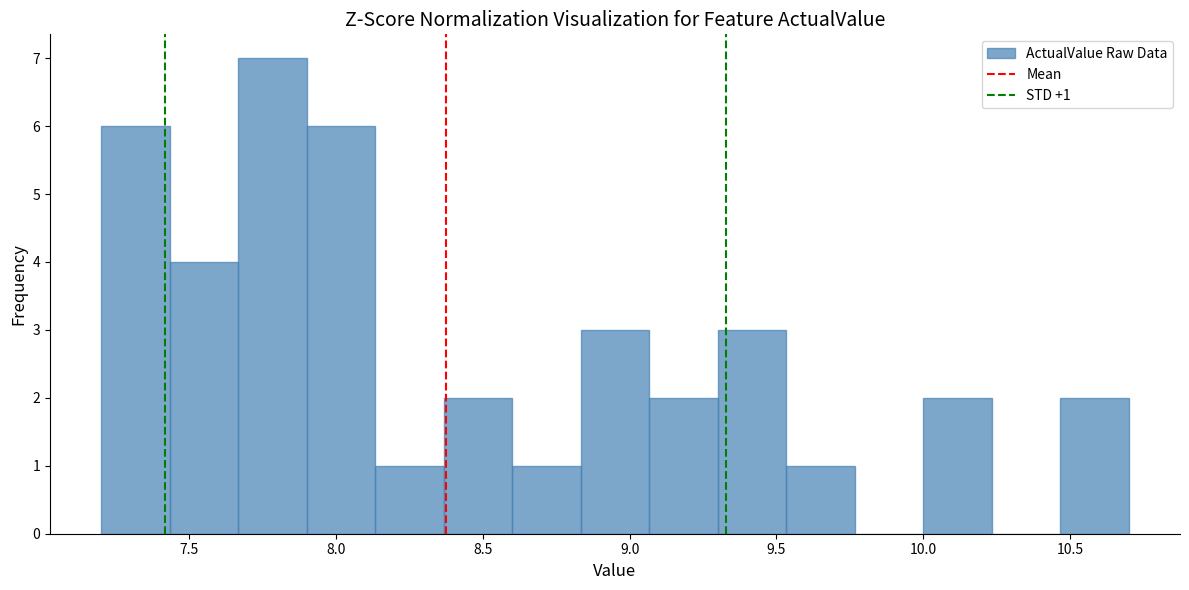

Which range on the x-axis has the tallest bar?

7.65 to 7.90